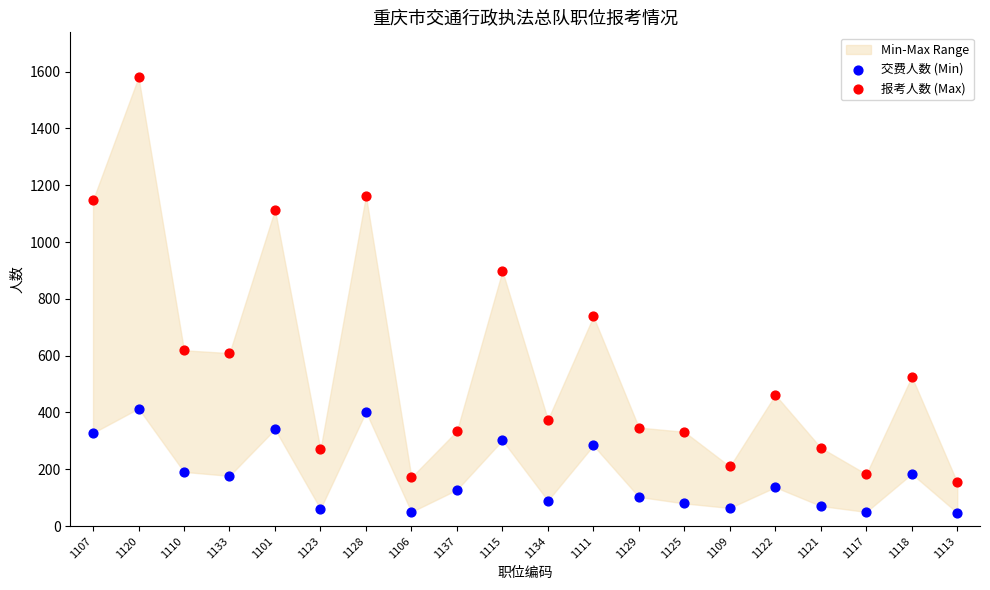

In the 报考人数 (Max) series, what Y value is closest to 867?

898